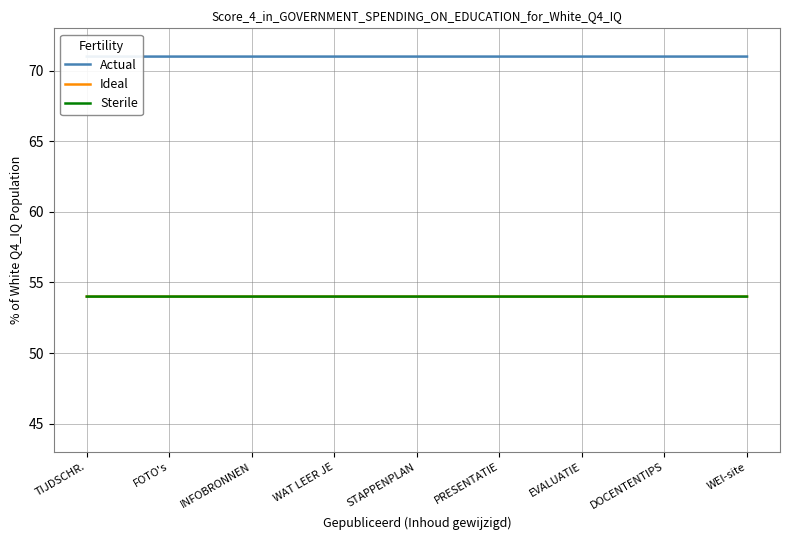

List the series in order of their peak value, lowest first.

Ideal, Sterile, Actual